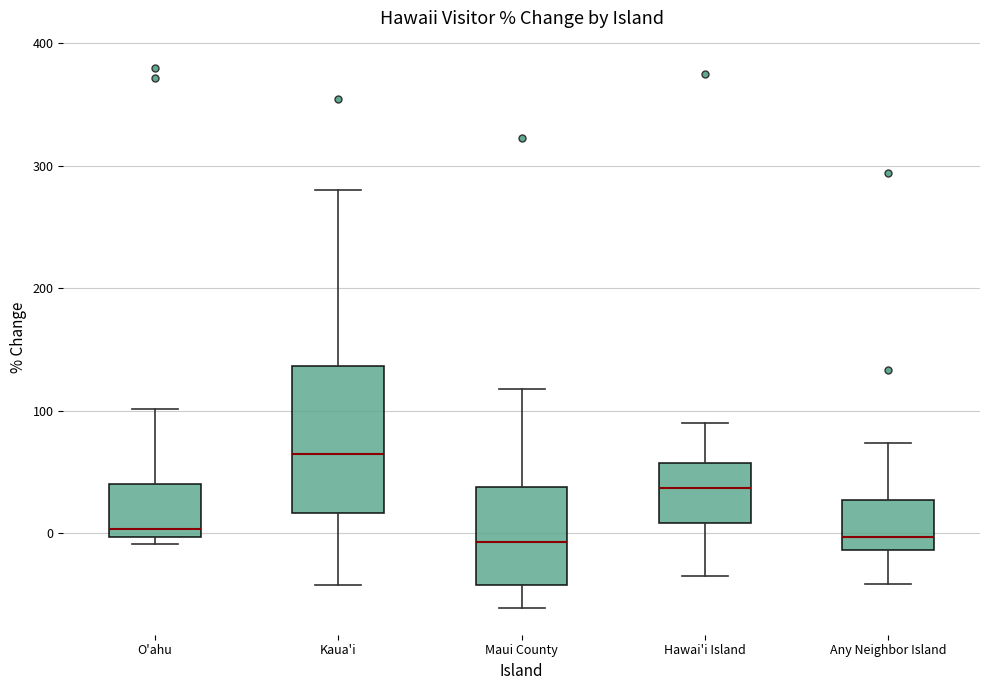

Reading left to right, read every box against the y-axis: the position of its median line, the range the box covers, and the ends of its whiskers. The values are not printed on the chart, so give them approximately, as read against the axis.

O'ahu: median 0 (just above the box's lower edge), box 0 to 40, whiskers -10 to 100
Kaua'i: median 60, box 20 to 140, whiskers -40 to 280
Maui County: median -10, box -40 to 40, whiskers -60 to 120
Hawai'i Island: median 40, box 10 to 60, whiskers -30 to 90
Any Neighbor Island: median 0, box -10 to 30, whiskers -40 to 70